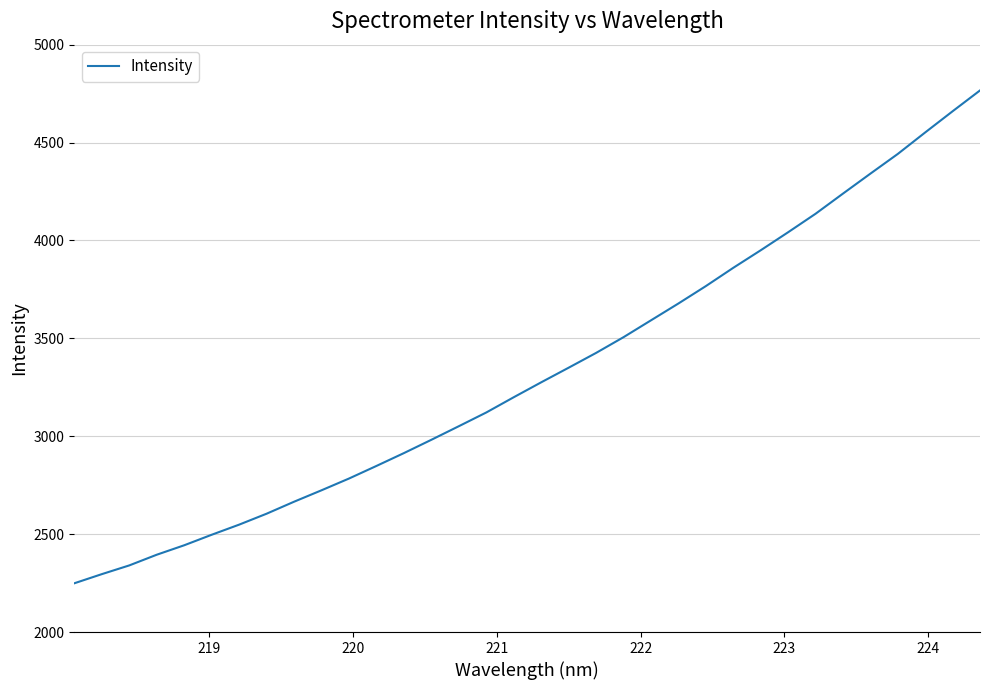

What is the difference between the maximum and minimum values?

2517.3